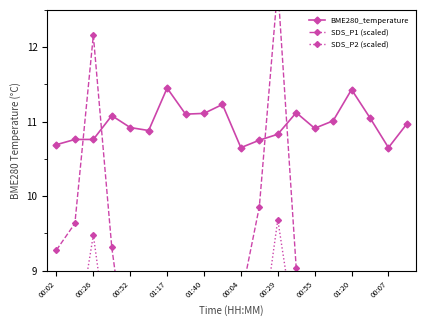

True or false: BME280_temperature has more than 2 interior local peaks.

True